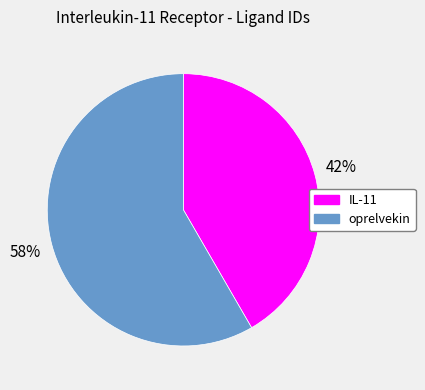

Combined, do IL-11 and oprelvekin account for over 50%?

Yes